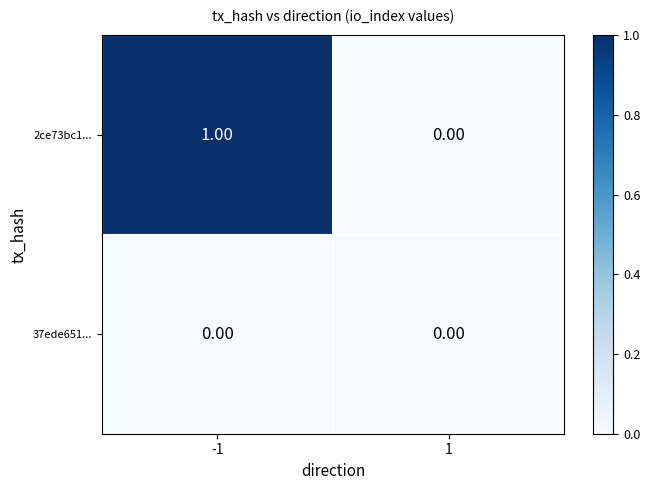

Which series changed the most between -1 and 1?

2ce73bc1...